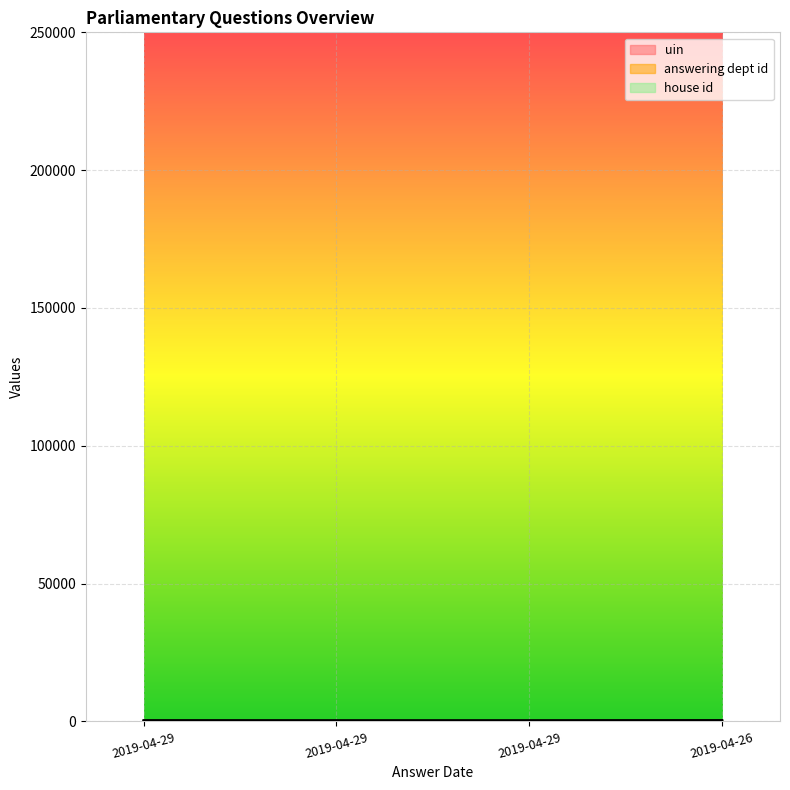

The uin series shows 384.8 at 2019-04-29. True or false?

False